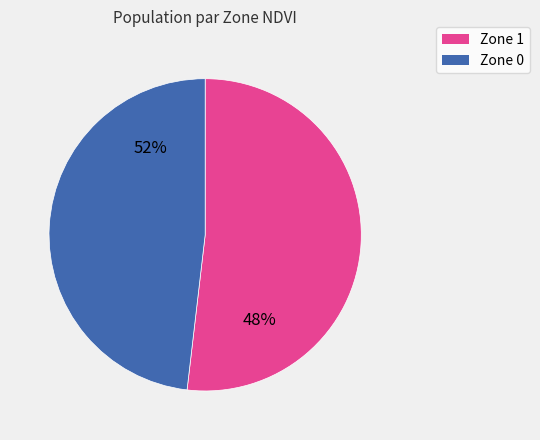

Which slice represents more than half of the pie?

Zone 1